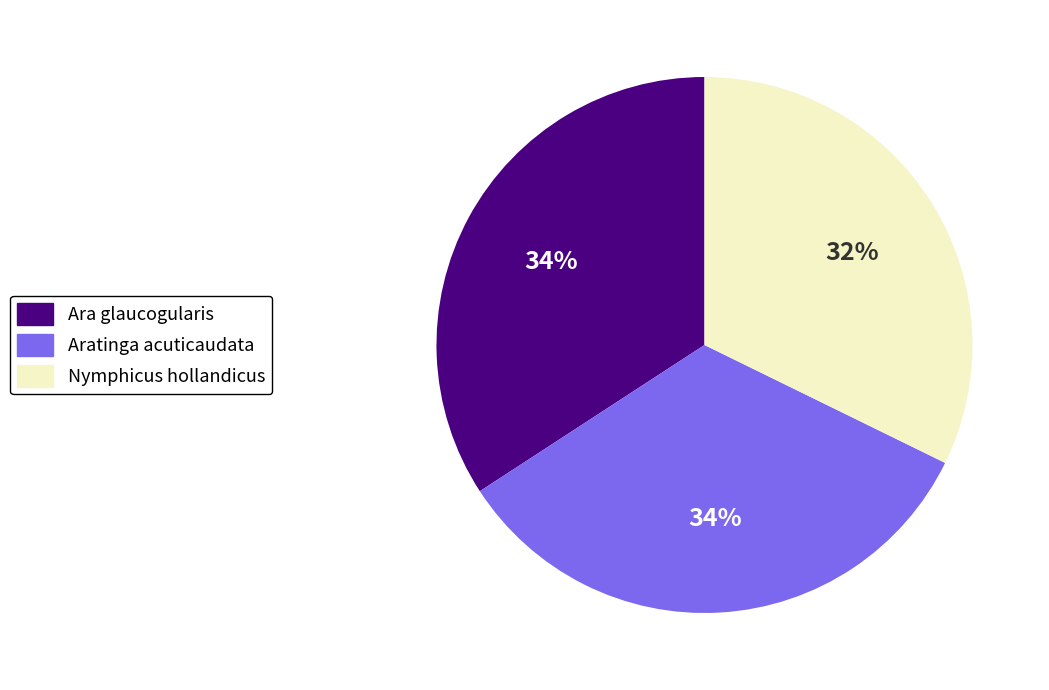

What percentage is the Ara glaucogularis slice, to the nearest percent?

34%